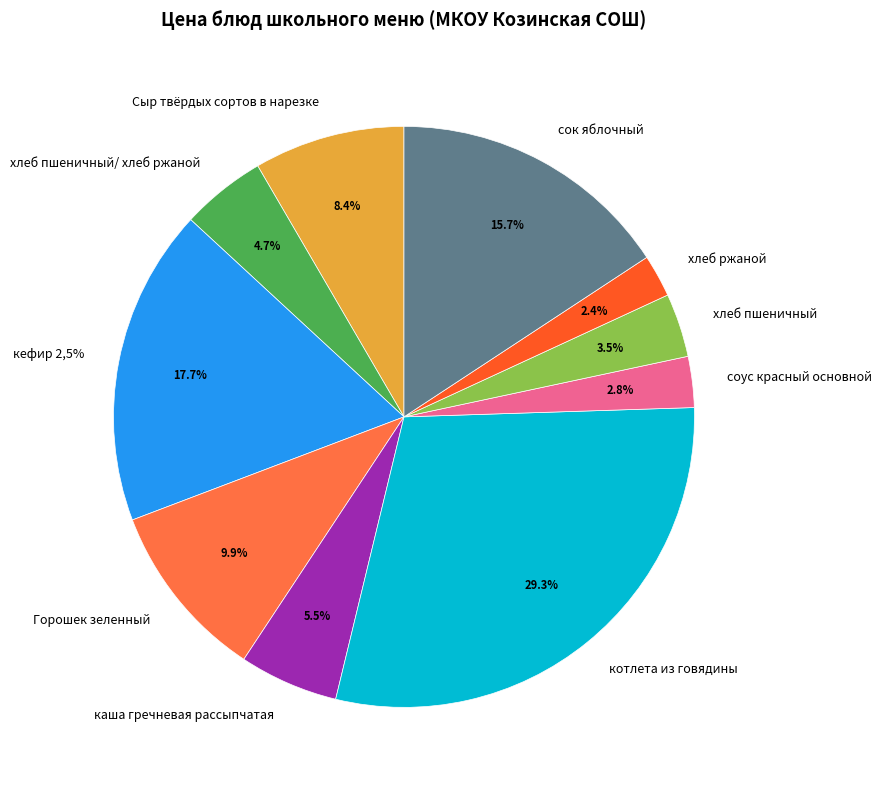

To the nearest percent, what is the combined percentage of хлеб пшеничный/ хлеб ржаной and сок яблочный?

20%